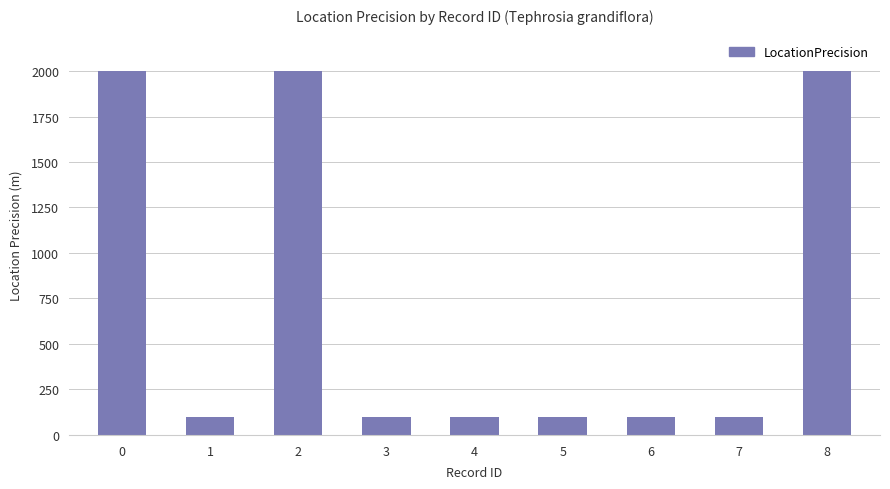

How many data points does each series have?

9